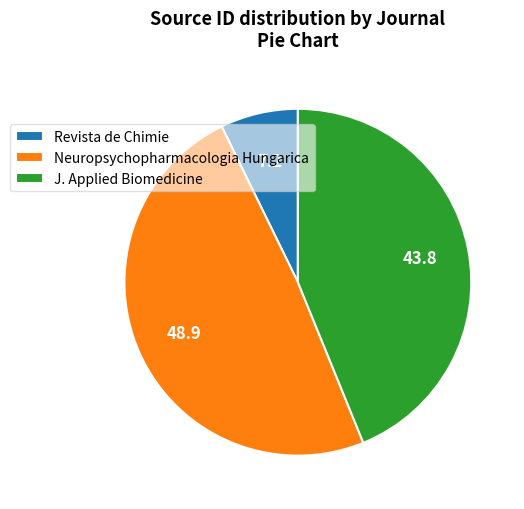

Between Neuropsychopharmacologia Hungarica and J. Applied Biomedicine, which is larger?

Neuropsychopharmacologia Hungarica